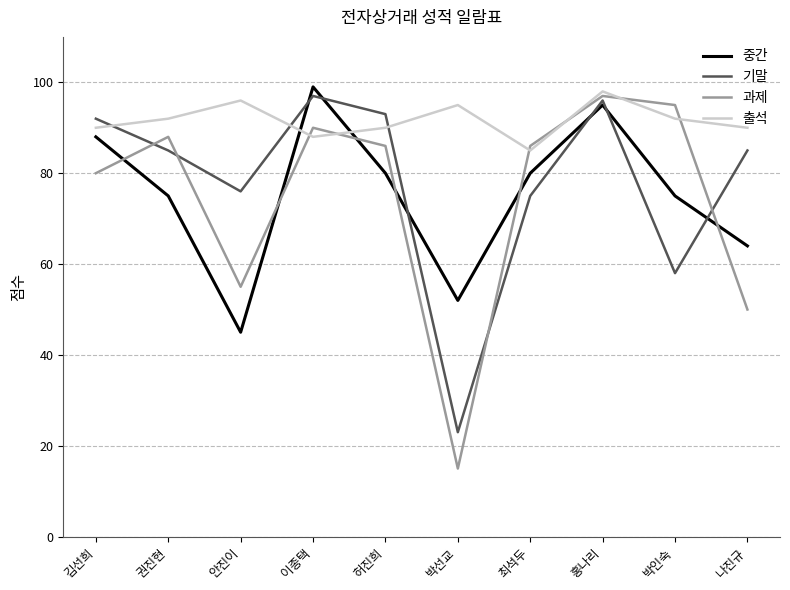

Reading right to left, list all the values displayed in this chart.

중간: 64	75	95	80	52	80	99	45	75	88
기말: 85	58	96	75	23	93	97	76	85	92
과제: 50	95	97	86	15	86	90	55	88	80
출석: 90	92	98	85	95	90	88	96	92	90